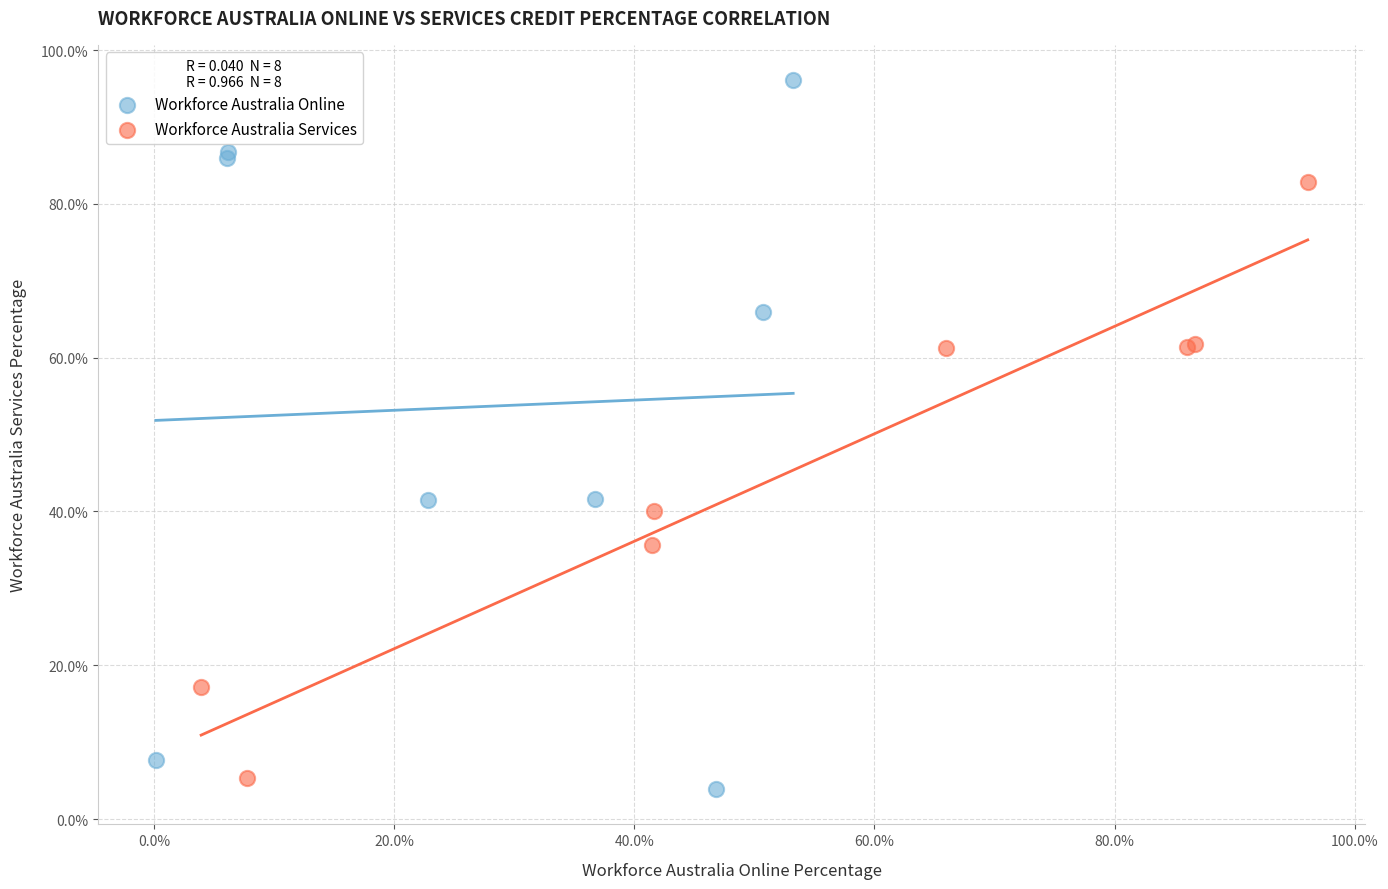

Which series has the largest Y range (max minus min)?

Workforce Australia Online